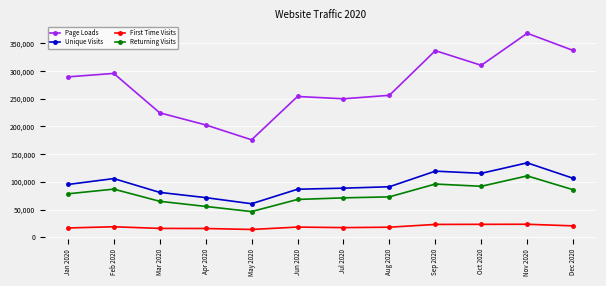

What is the total value across all series at Mar 2020?

386804